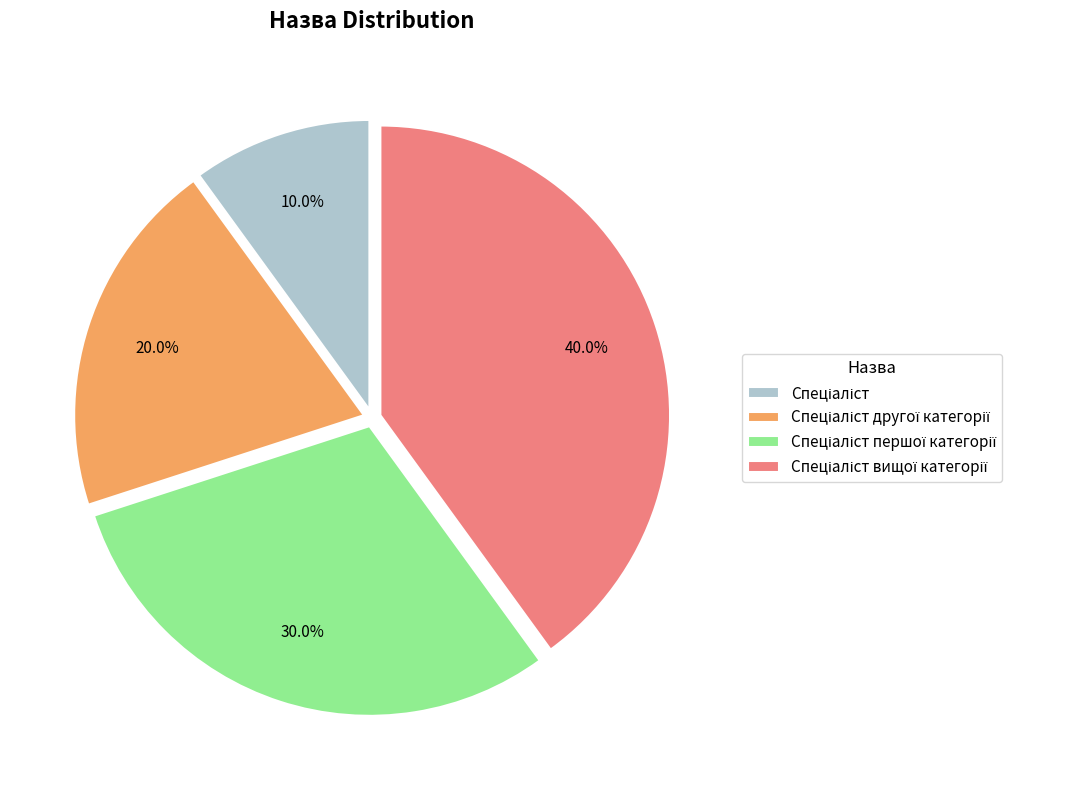

Is there any slice that represents more than half of the pie?

No